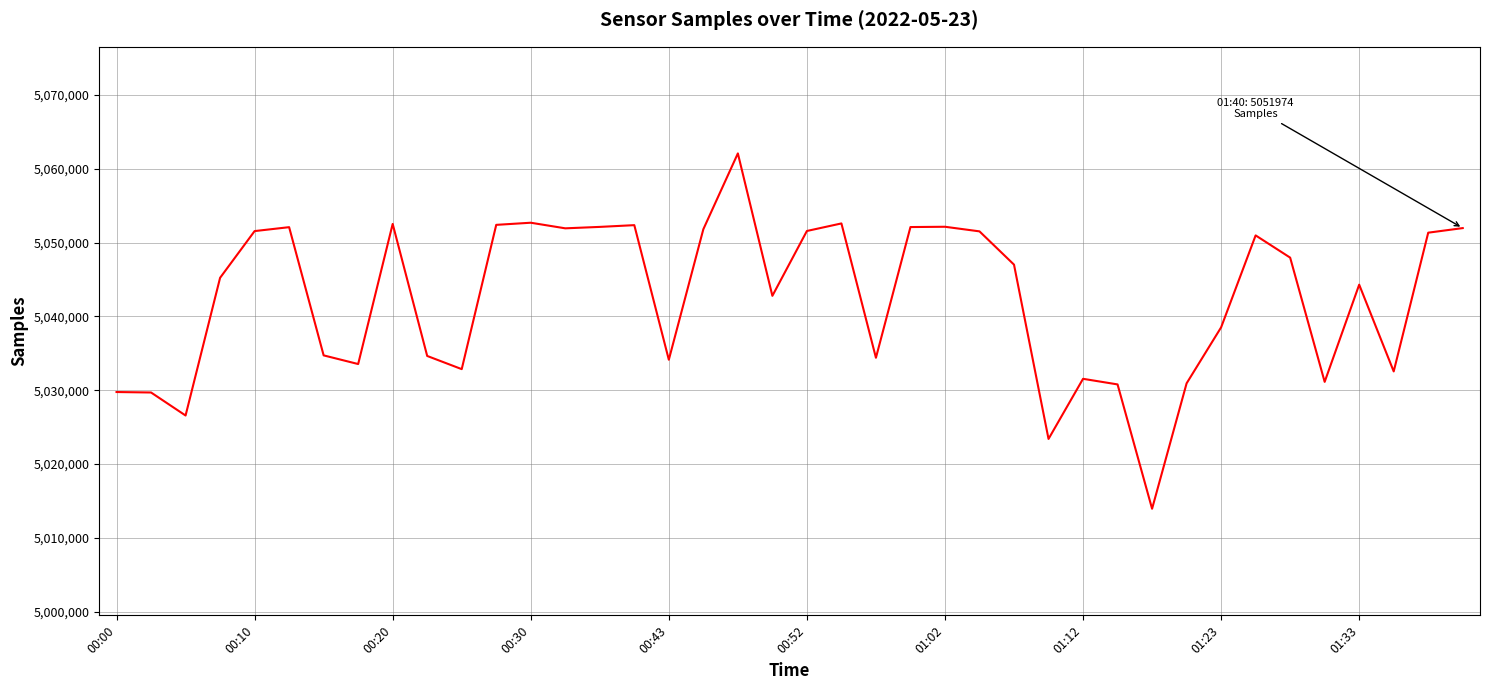

What is the difference between the maximum and minimum values?

48167